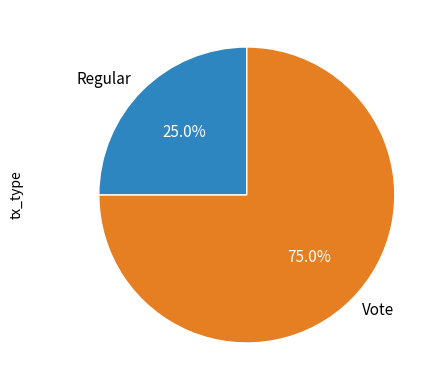

Which has a higher value, Regular or Vote?

Vote